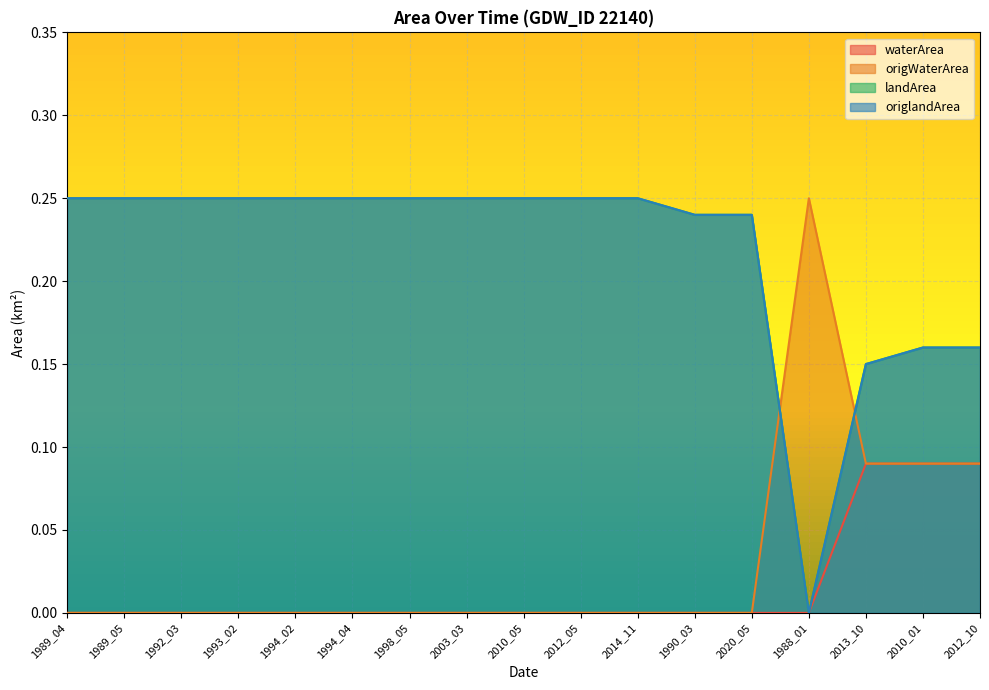

Which series has the largest total across all categories?

landArea